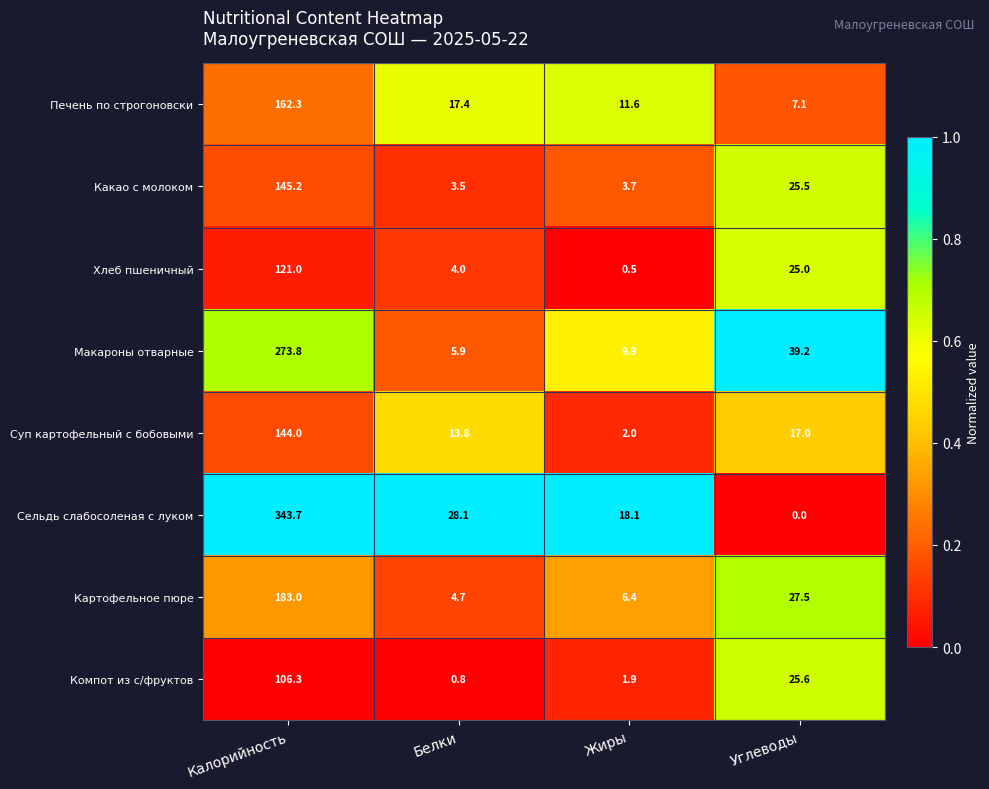

What is the difference between the Картофельное пюре values at Калорийность and Жиры?

176.6